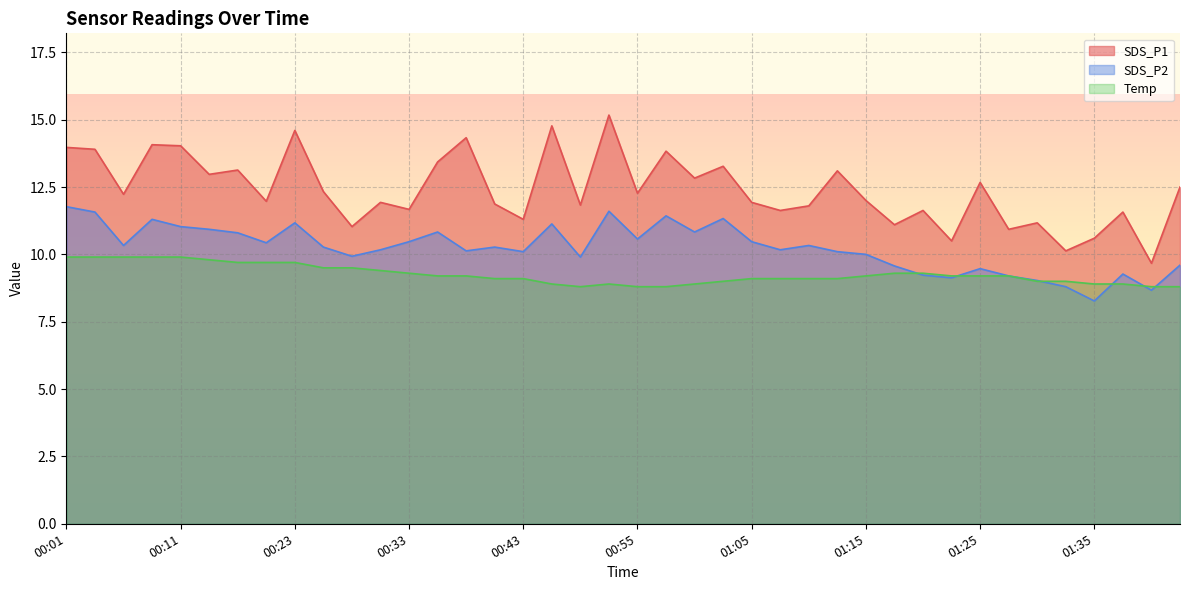

List the labels in order of SDS_P2 value, smallest first.

01:35, 01:40, 01:32, 01:30, 01:23, 01:28, 01:20, 01:37, 01:25, 01:18, 01:42, 00:48, 00:28, 01:15, 00:43, 01:13, 00:38, 00:31, 01:08, 00:26, 00:40, 00:06, 01:10, 00:21, 00:33, 01:05, 00:55, 00:19, 00:36, 01:00, 00:13, 00:11, 00:45, 00:23, 00:08, 01:03, 00:58, 00:03, 00:53, 00:01